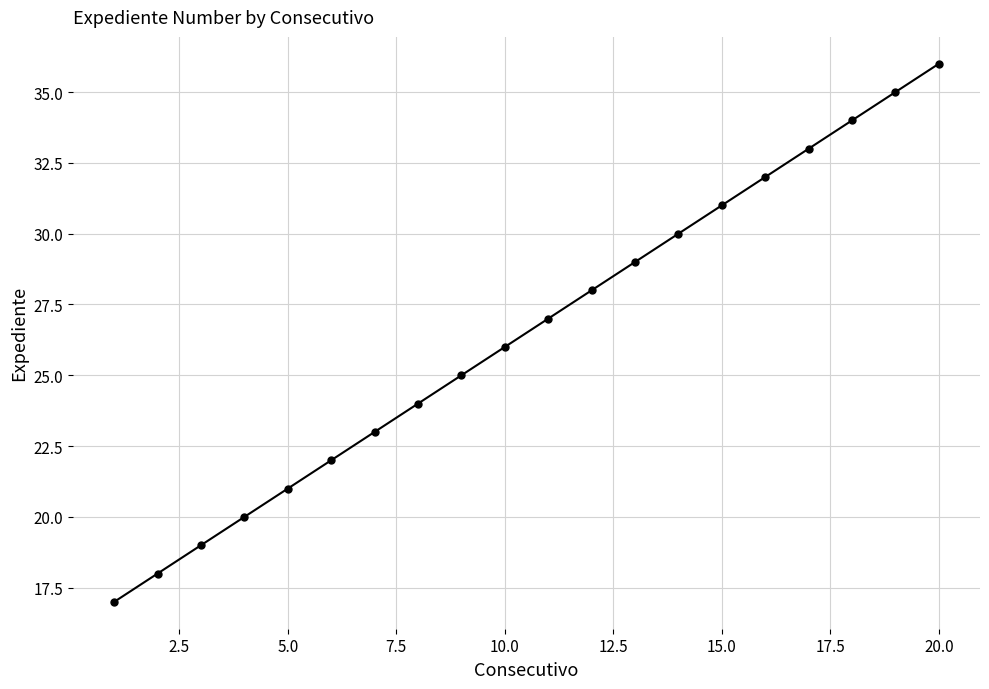

What is the value of the 12th point from the left?

28